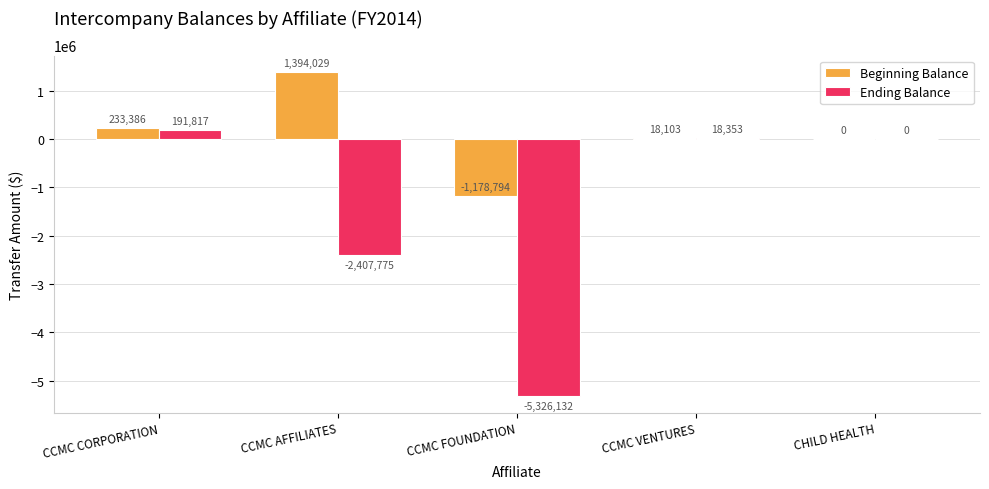

Reading left to right, extract all data points from this chart.

Beginning Balance: 233386	1394029	-1178794	18103	0
Ending Balance: 191817	-2407775	-5326132	18353	0